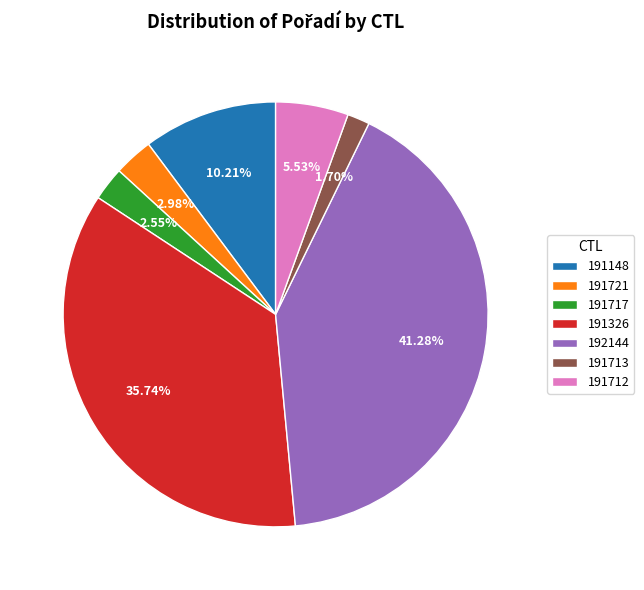

How many slices are in this pie chart?

7